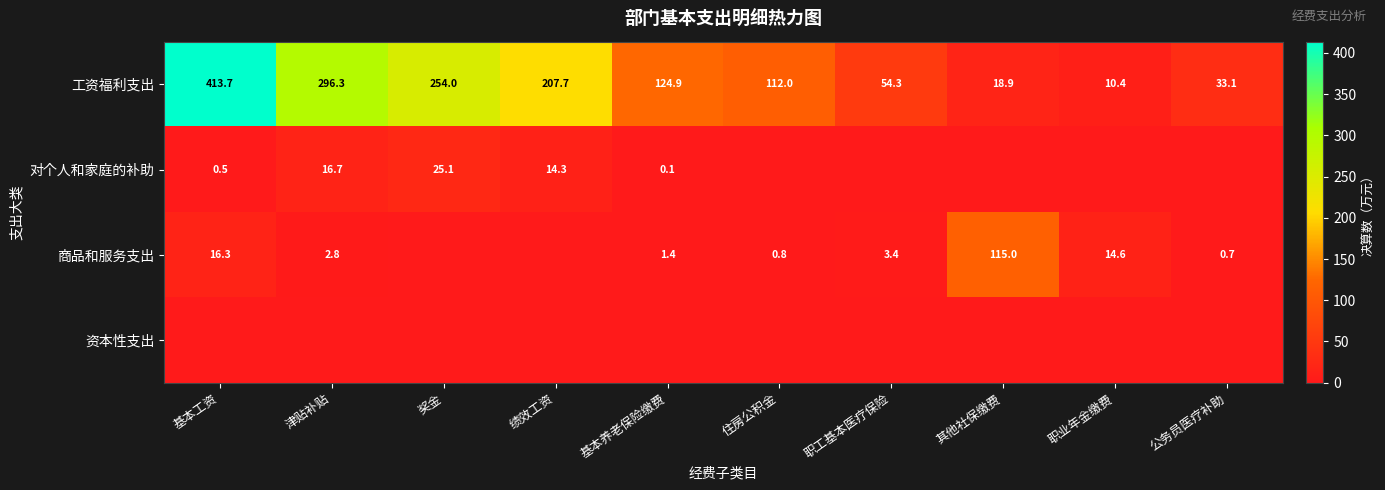

At how many categories does at least one series exceed 264?

2